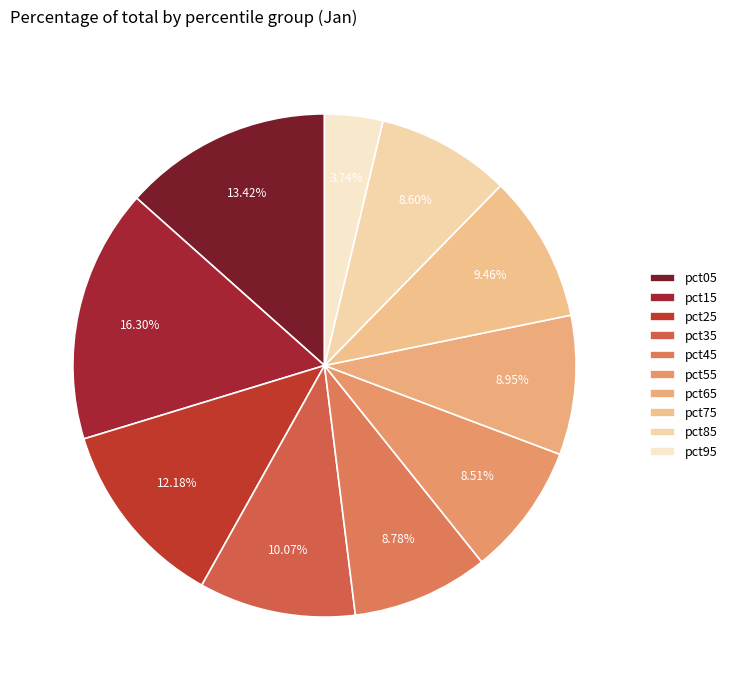

How many segments does this pie chart have?

10